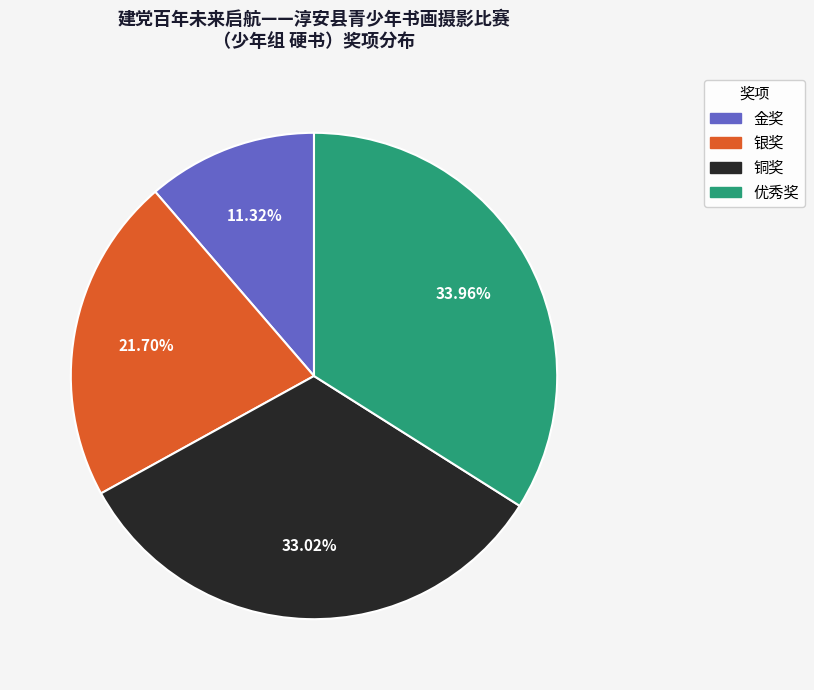

Which has a higher value, 金奖 or 铜奖?

铜奖